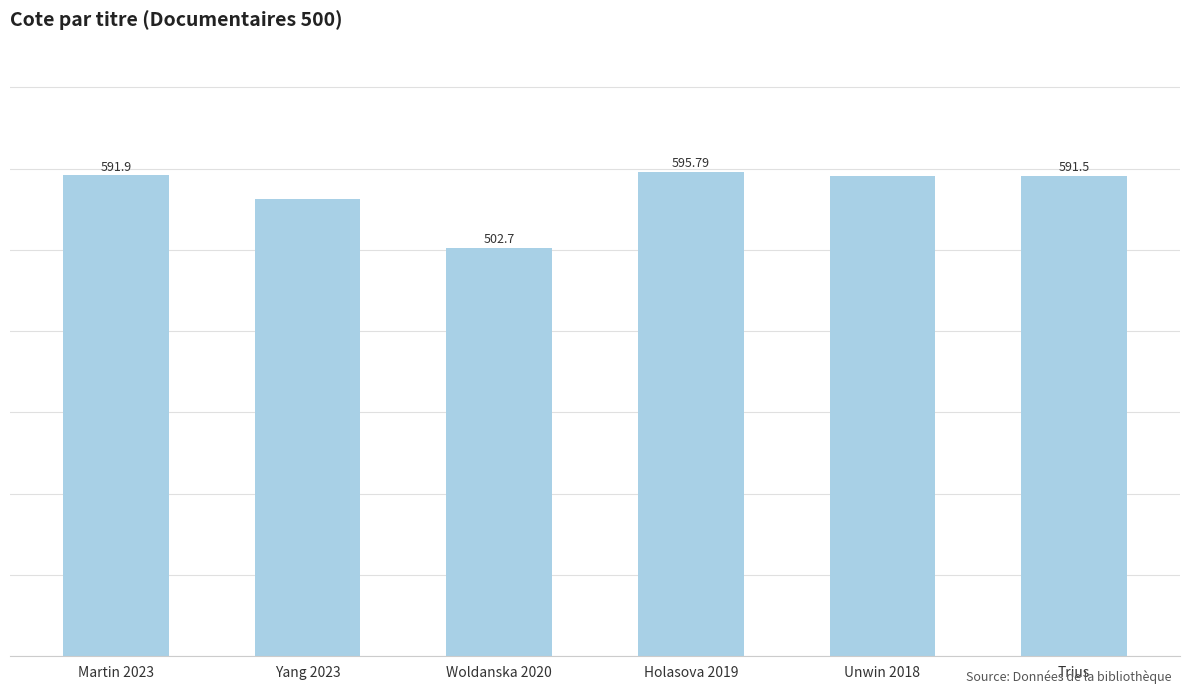

Which category has the highest value across all series?

Holasova 2019